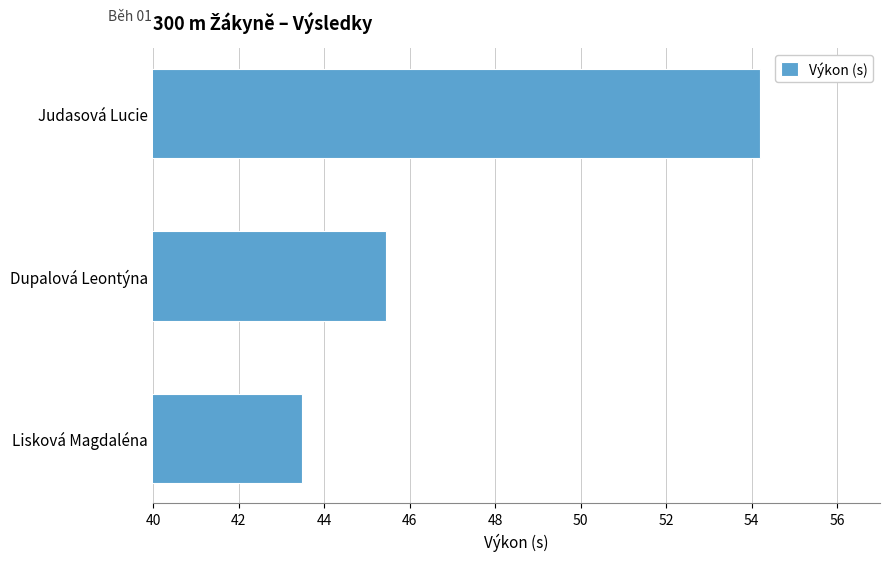

Read the value at Lisková Magdaléna.

43.5